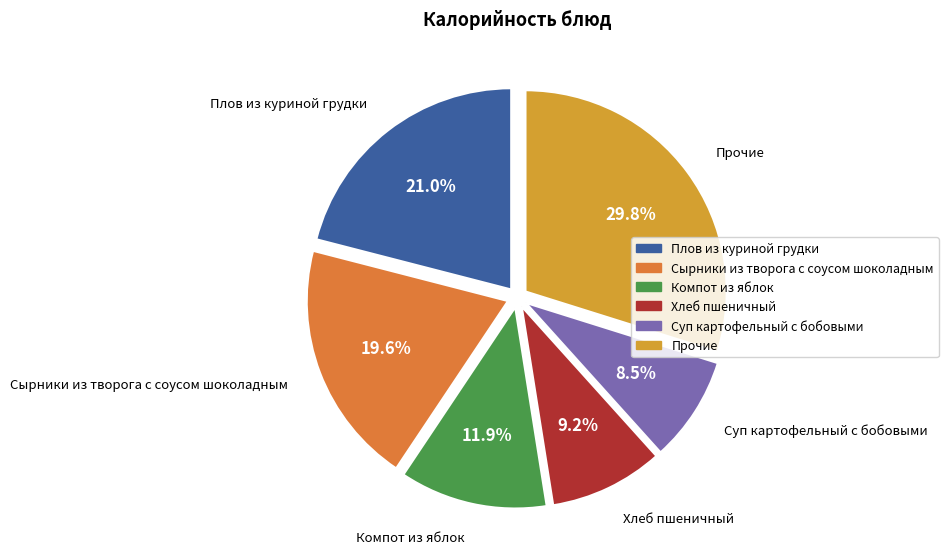

To the nearest percent, what is the difference between the largest and smallest slice percentages?

21%